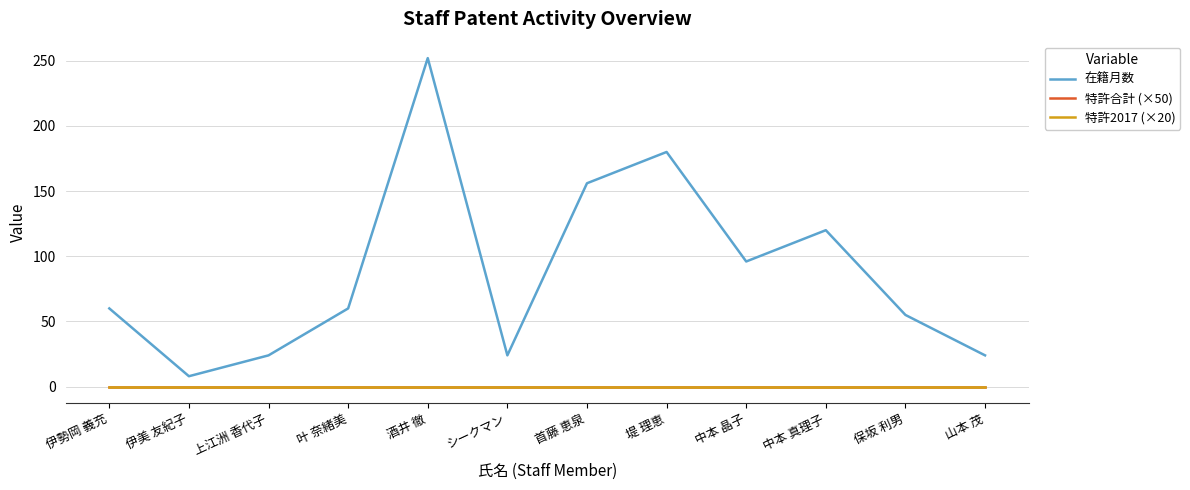

Reading left to right, transcribe all the data shown in this chart.

在籍月数: 60	8	24	60	252	24	156	180	96	120	55	24
特許合計 (×50): 0	0	0	0	0	0	0	0	0	0	0	0
特許2017 (×20): 0	0	0	0	0	0	0	0	0	0	0	0